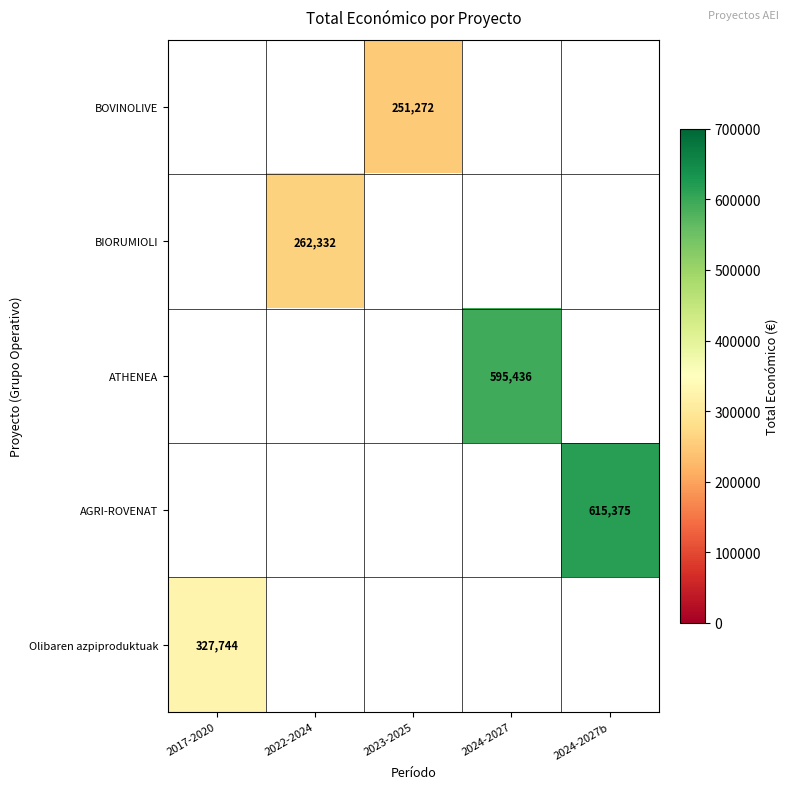

The value of ATHENEA at 2024-2027 is 910890. True or false?

False